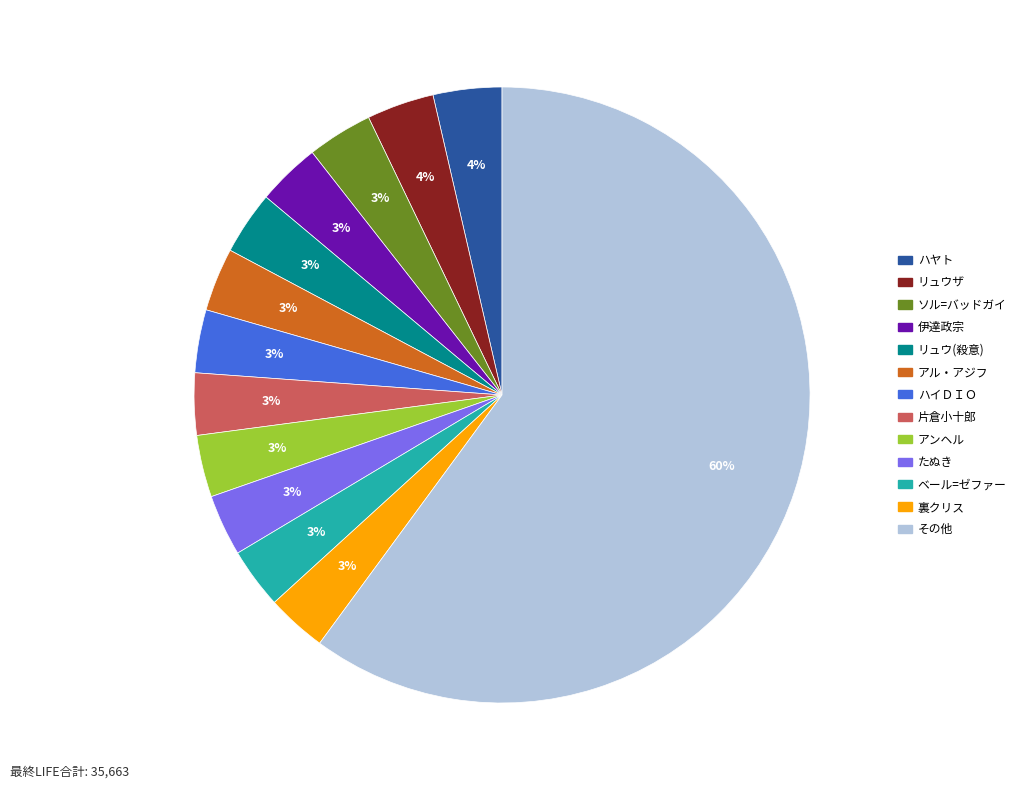

Does any single category account for the majority?

Yes